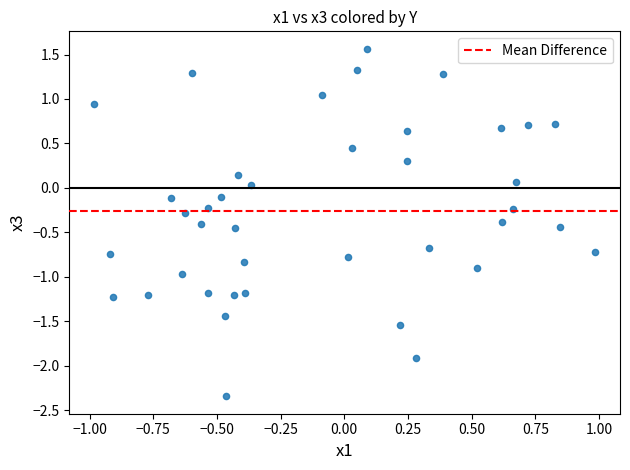

What is the range of Y values (max minus min)?

3.9